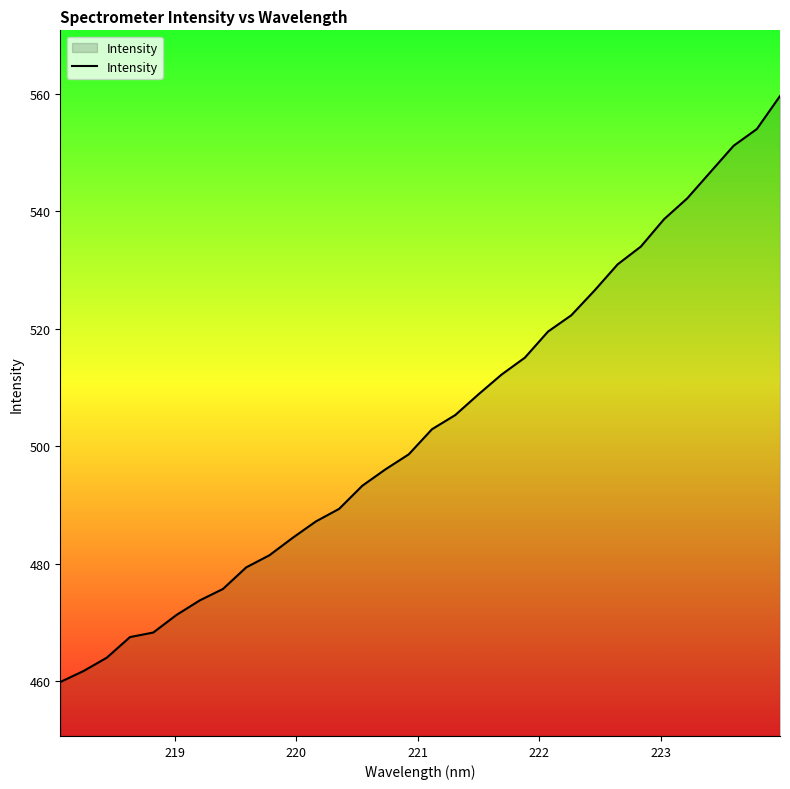

How many values are below 502?

16